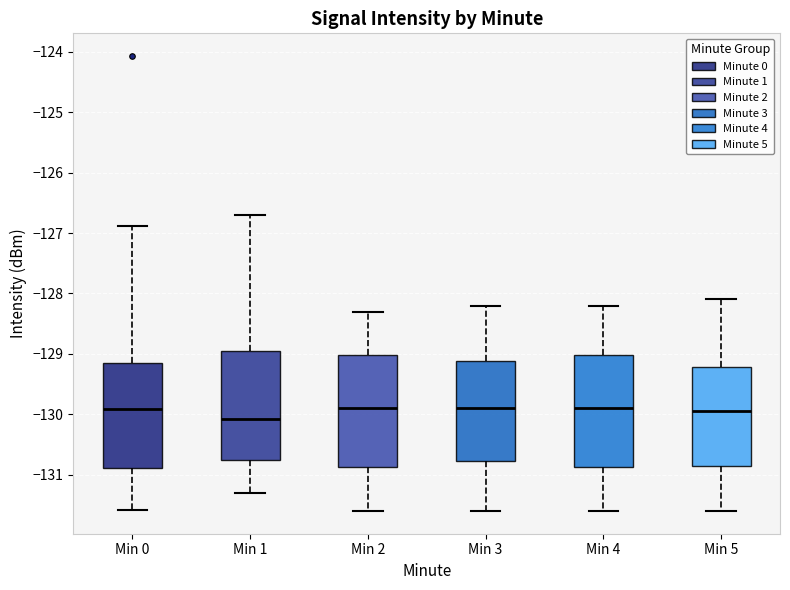

Reading left to right, transcribe this box plot: for each box, give where its median line is, the range the box spans, and where its two whiskers end, as read against the y-axis. The values are not printed on the chart, so give them approximately, as read against the axis.

Min 0: median -129.9, box -130.9 to -129.2, whiskers -131.6 to -126.9
Min 1: median -130.1, box -130.8 to -128.9, whiskers -131.3 to -126.7
Min 2: median -129.9, box -130.9 to -129.0, whiskers -131.6 to -128.3
Min 3: median -129.9, box -130.8 to -129.1, whiskers -131.6 to -128.2
Min 4: median -129.9, box -130.9 to -129.0, whiskers -131.6 to -128.2
Min 5: median -129.9, box -130.8 to -129.2, whiskers -131.6 to -128.1